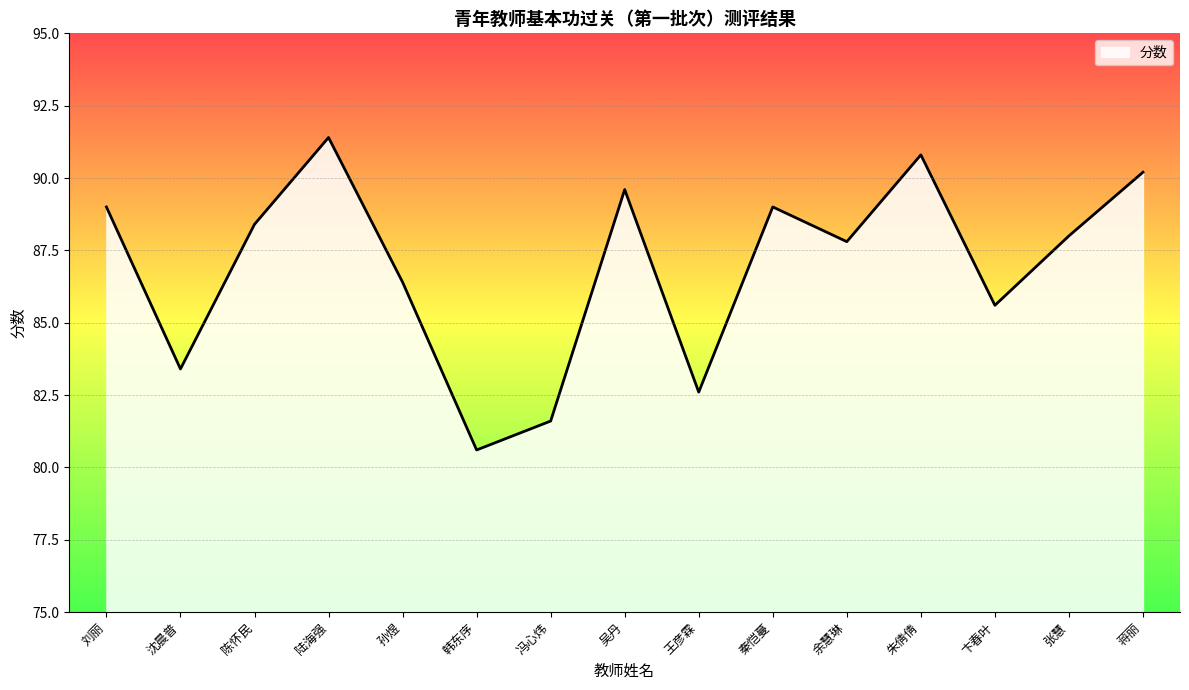

What is the ratio of the value at 陈怀民 to the value at 卞春叶?

1.0